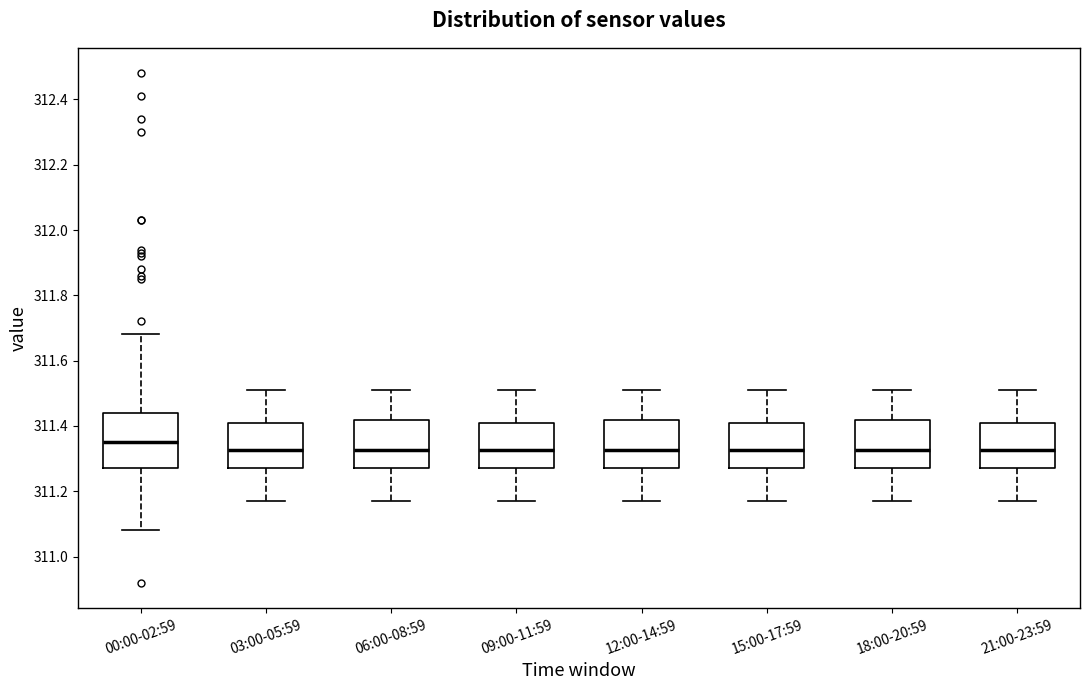

Which box's median line is the highest?

00:00-02:59